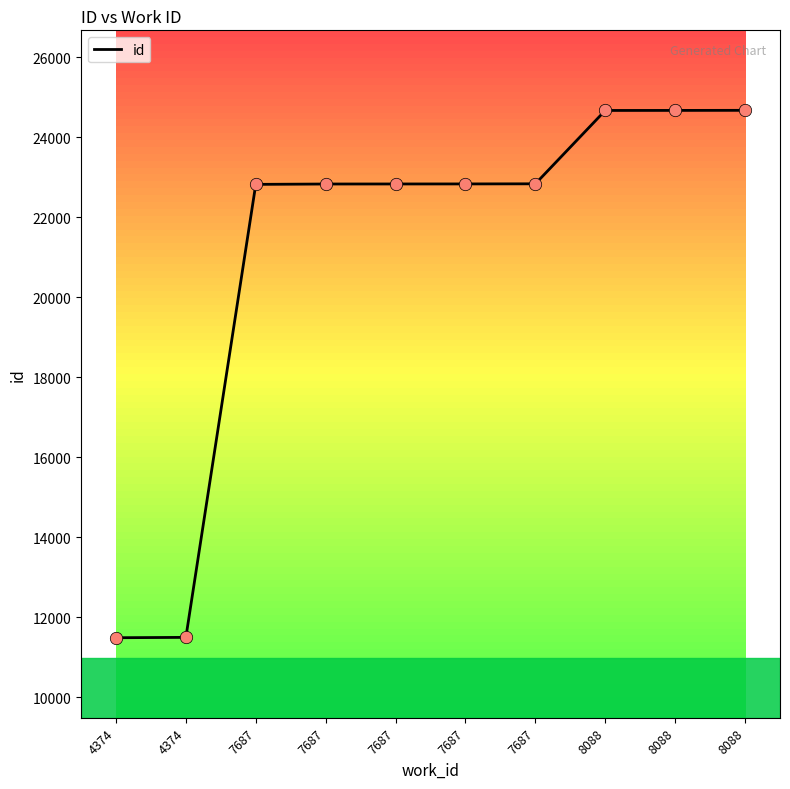

Which has a higher value, 7687 or 7687?

7687